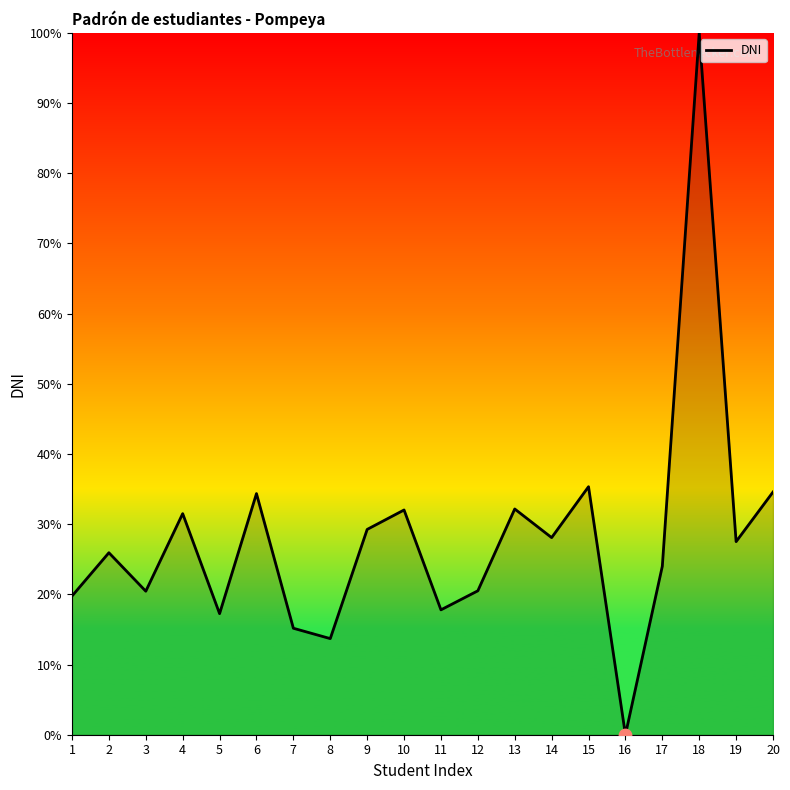

Which has a higher value, 6 or 19?

6